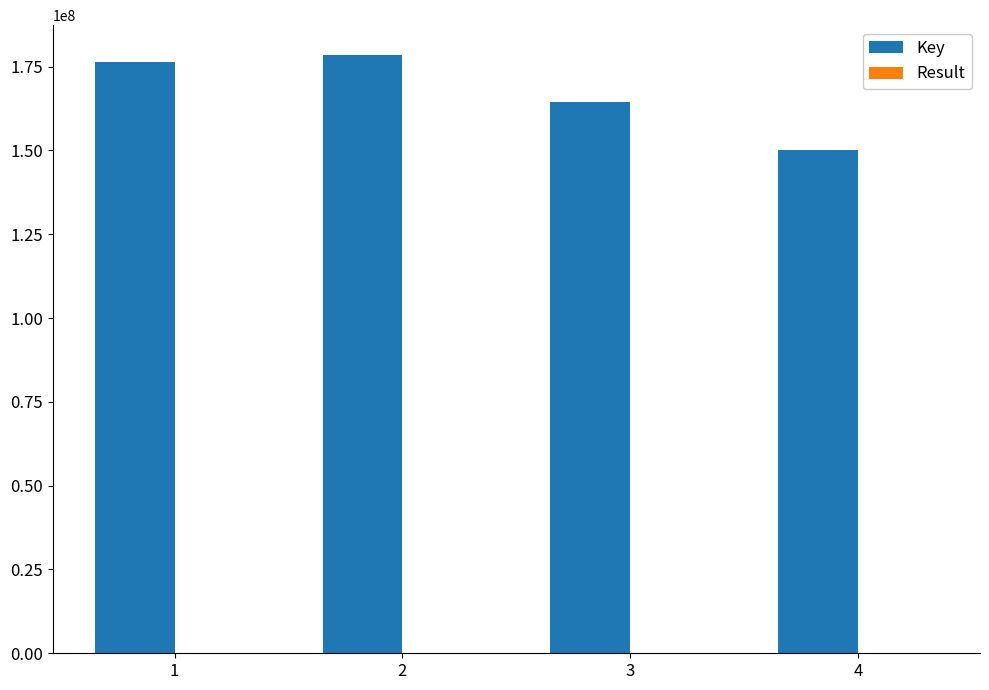

Which series changed the most between 2 and 3?

Key